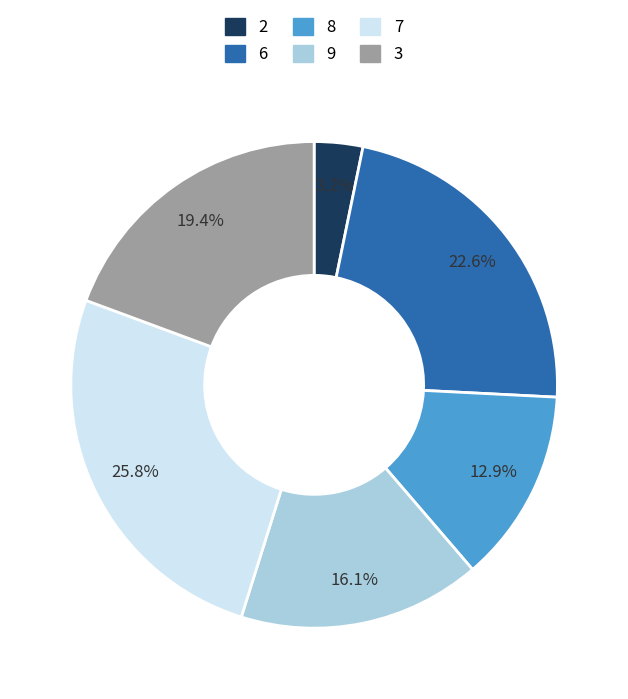

What is the total percentage of 8 and 3?

32.3%